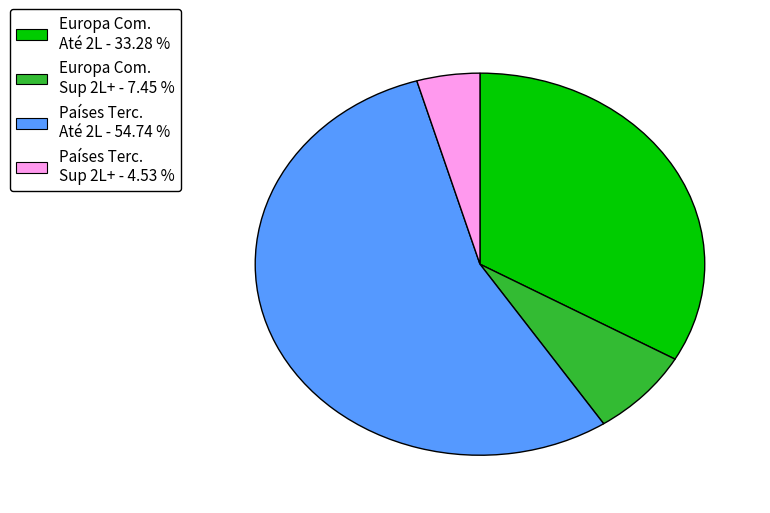

Which category has the biggest portion of the pie?

Países Terc. Até 2L - 54.74 %